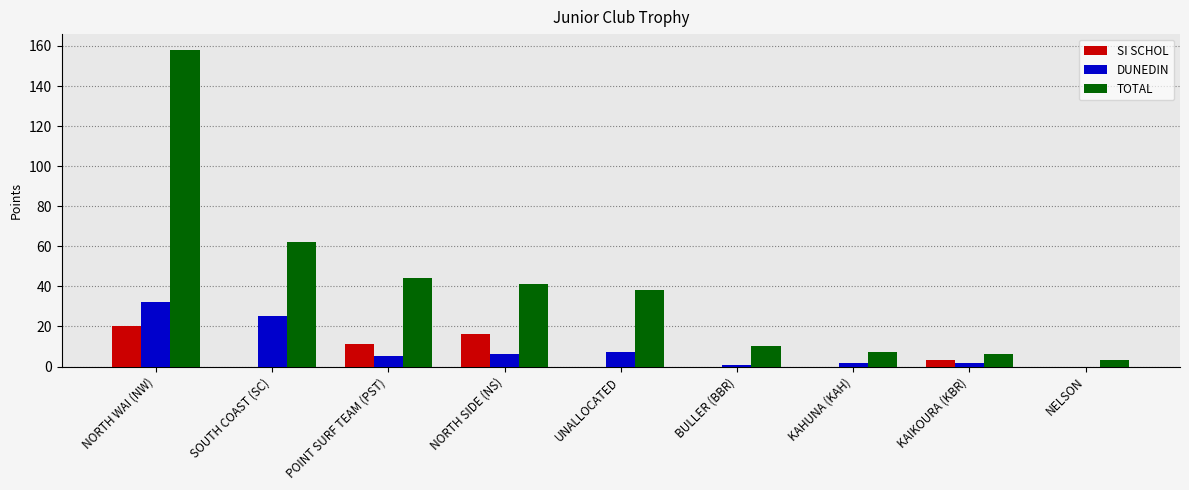

What is the sum of all DUNEDIN values?

80